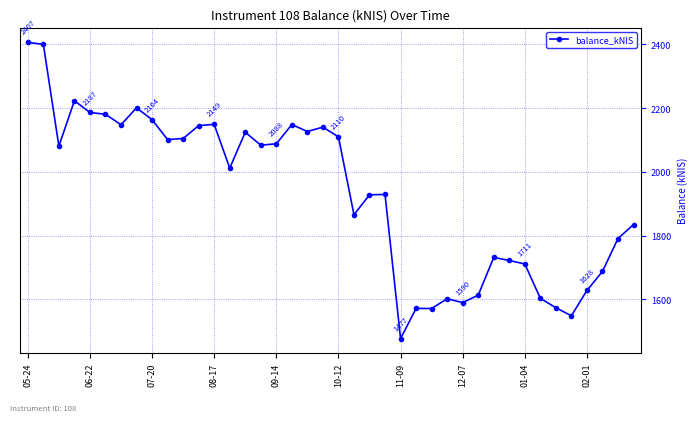

True or false: the data has more than 0 interior local peaks.

True